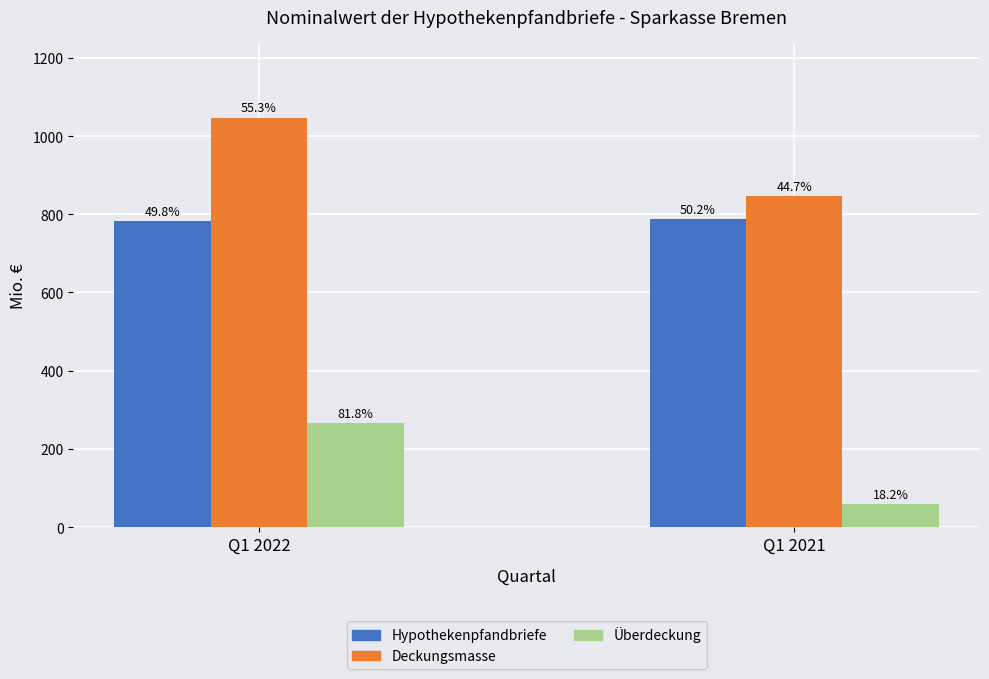

Where does the Hypothekenpfandbriefe series first go above 787?

Q1 2021